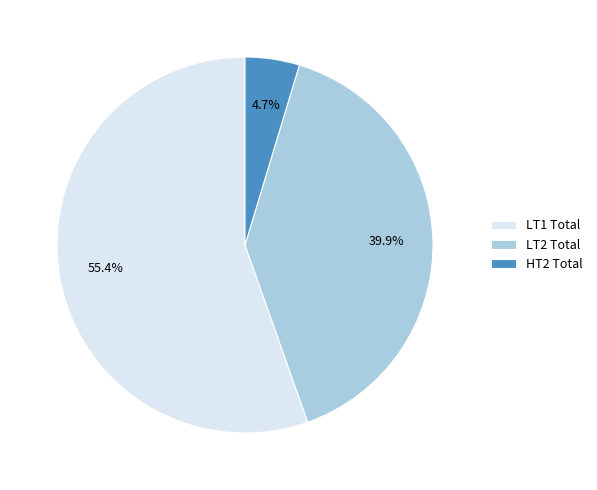

To the nearest percent, what is the combined percentage of HT2 Total and LT1 Total?

60%